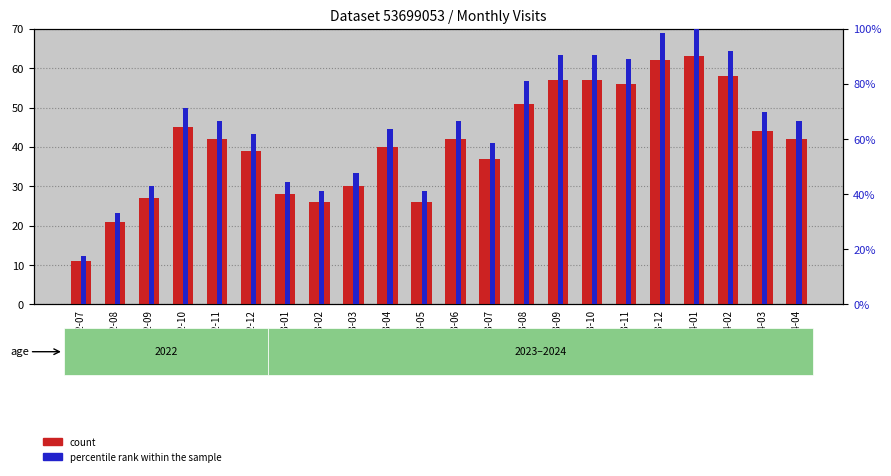

What is the label of the 13th bar from the right?

2023-04